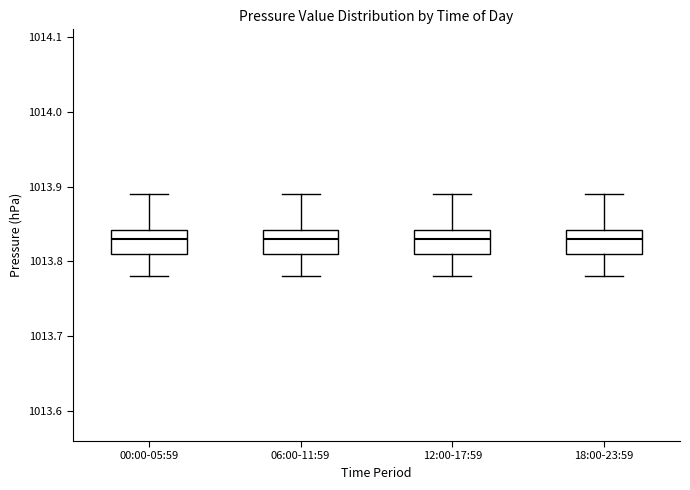

Reading left to right, transcribe this box plot: for each box, give where its median line is, the range the box spans, and where its two whiskers end, as read against the y-axis. The values are not printed on the chart, so give them approximately, as read against the axis.

00:00-05:59: median 1013.83, box 1013.81 to 1013.84, whiskers 1013.78 to 1013.89
06:00-11:59: median 1013.83, box 1013.81 to 1013.84, whiskers 1013.78 to 1013.89
12:00-17:59: median 1013.83, box 1013.81 to 1013.84, whiskers 1013.78 to 1013.89
18:00-23:59: median 1013.83, box 1013.81 to 1013.84, whiskers 1013.78 to 1013.89